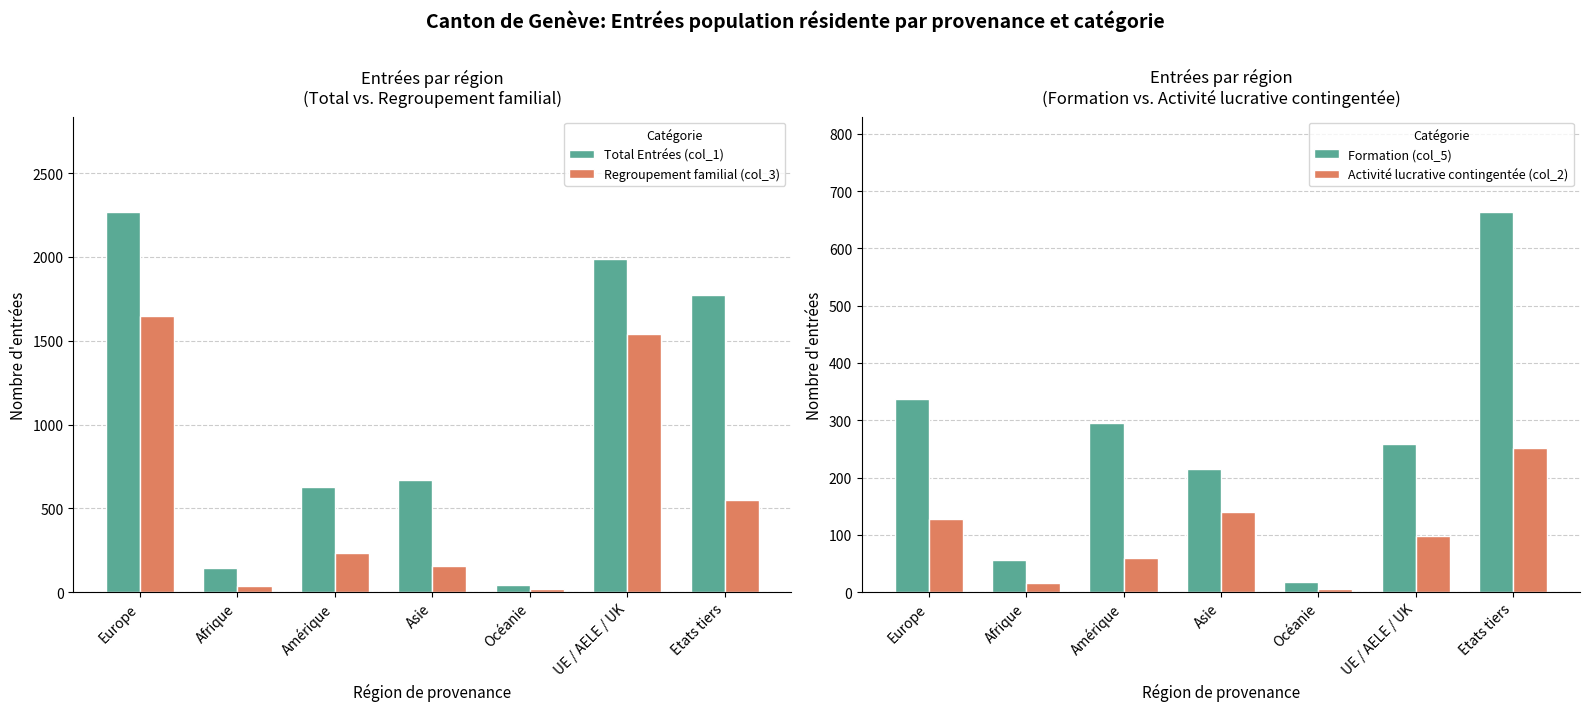

Is it true that Regroupement familial (col_3) equals 160 at Amérique?

False